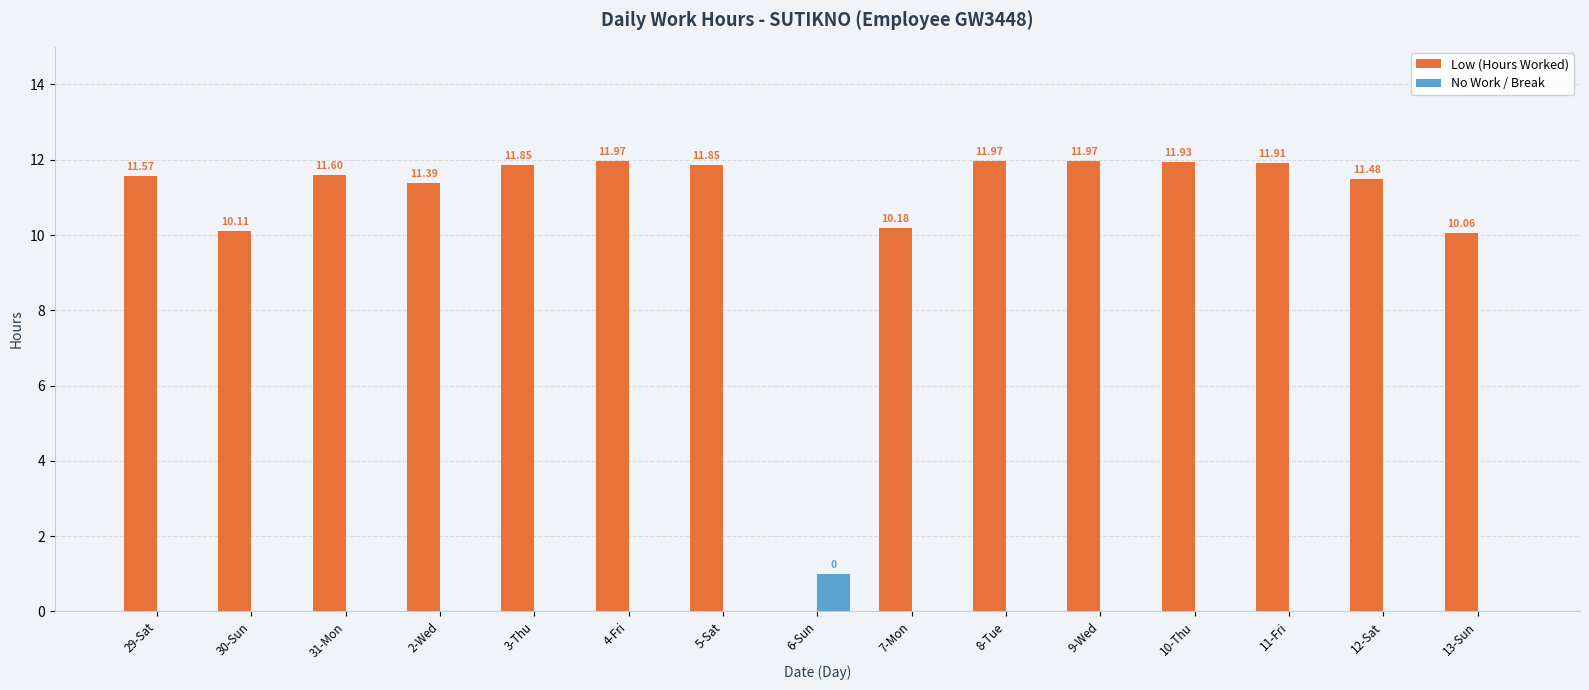

What are all the series names shown in the legend?

Low (Hours Worked), No Work / Break